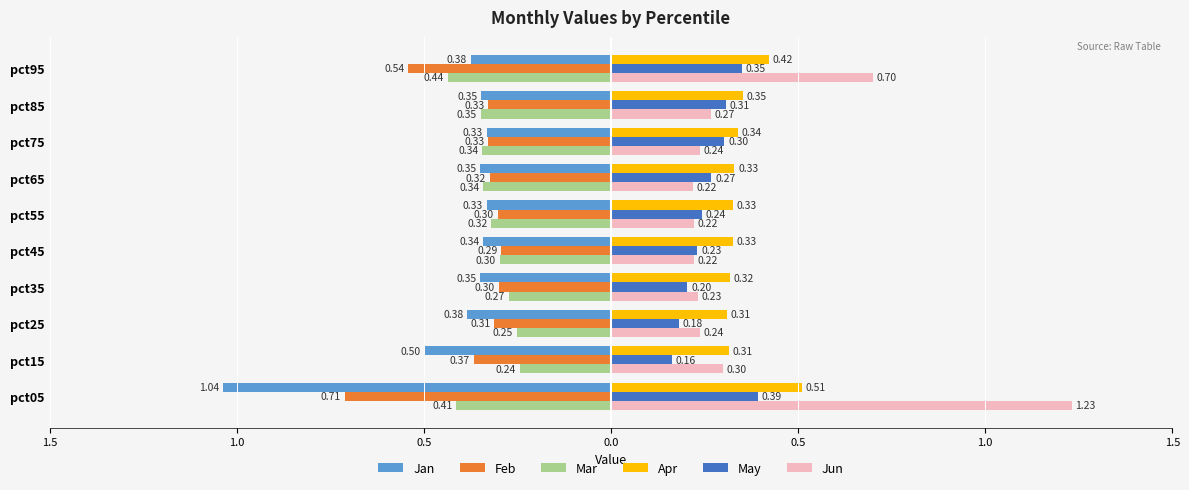

What are all the series names shown in the legend?

Jan, Feb, Mar, Apr, May, Jun